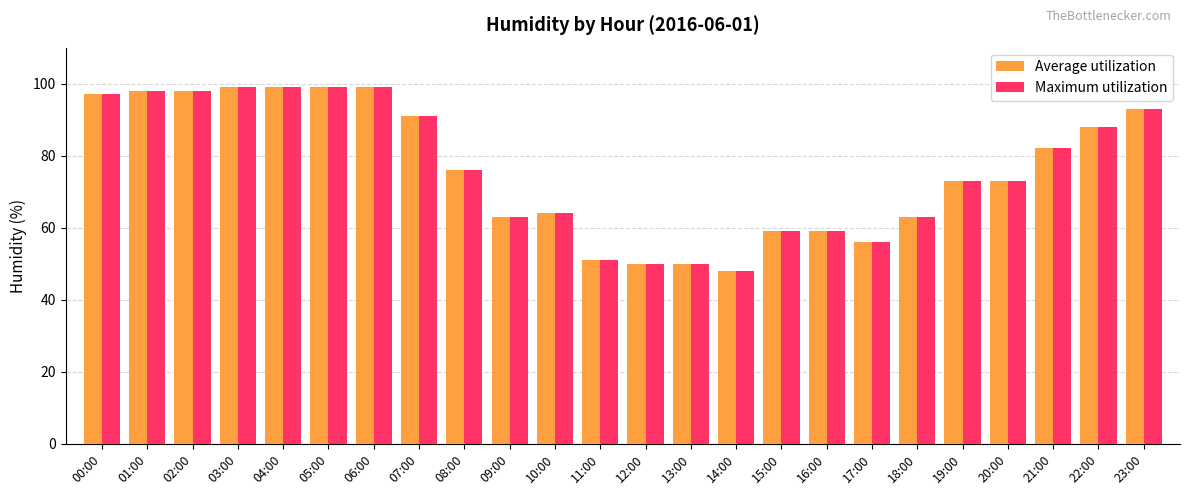

What is the difference between the Maximum utilization values at 18:00 and 02:00?

35